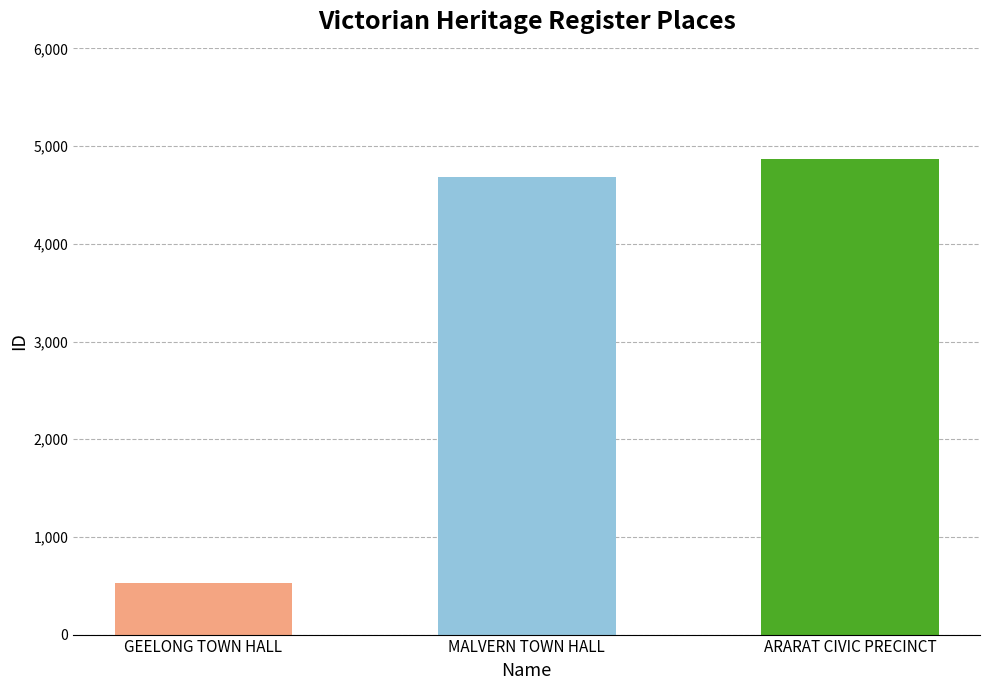

How many series are shown in this chart?

1